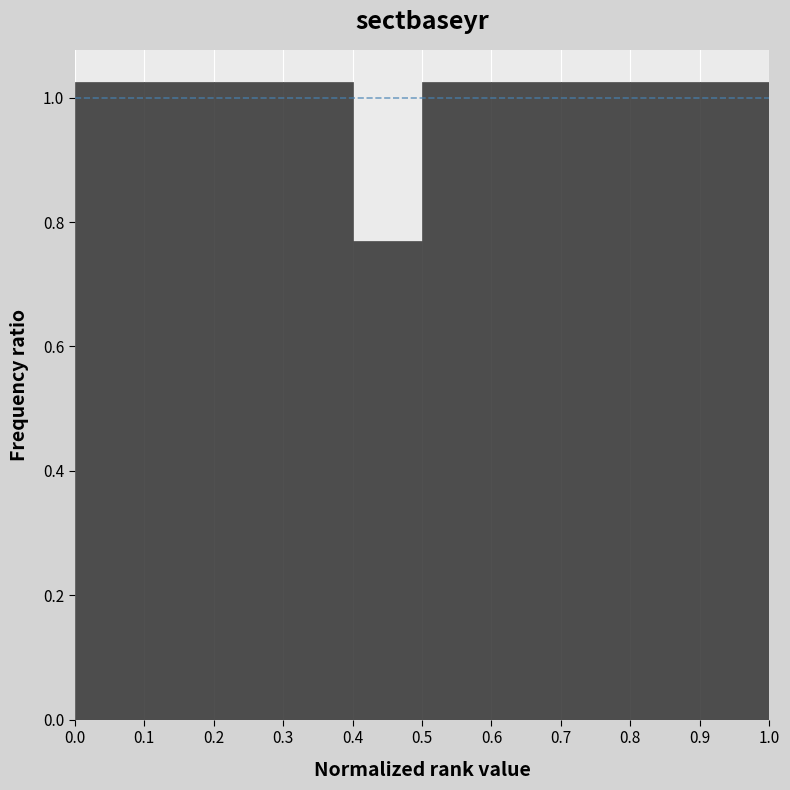

Reading left to right, list every bar in this chart as the range it spans on the x-axis followed by its height. The values are not printed on the chart, so give them approximately, as read against the axis.

0.0 to 0.1: 1.02
0.1 to 0.2: 1.02
0.2 to 0.3: 1.02
0.3 to 0.4: 1.02
0.4 to 0.5: 0.76
0.5 to 0.6: 1.02
0.6 to 0.7: 1.02
0.7 to 0.8: 1.02
0.8 to 0.9: 1.02
0.9 to 1.0: 1.02